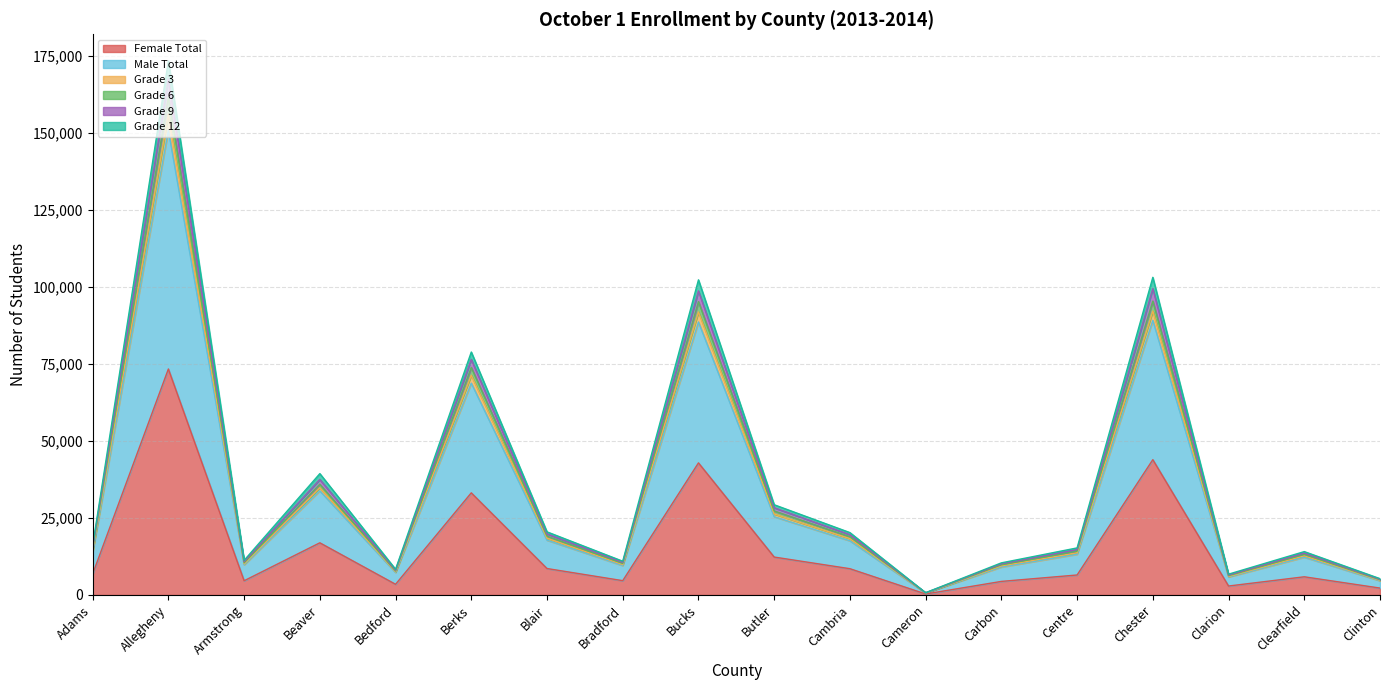

At which category is the sum across all series the highest?

Allegheny